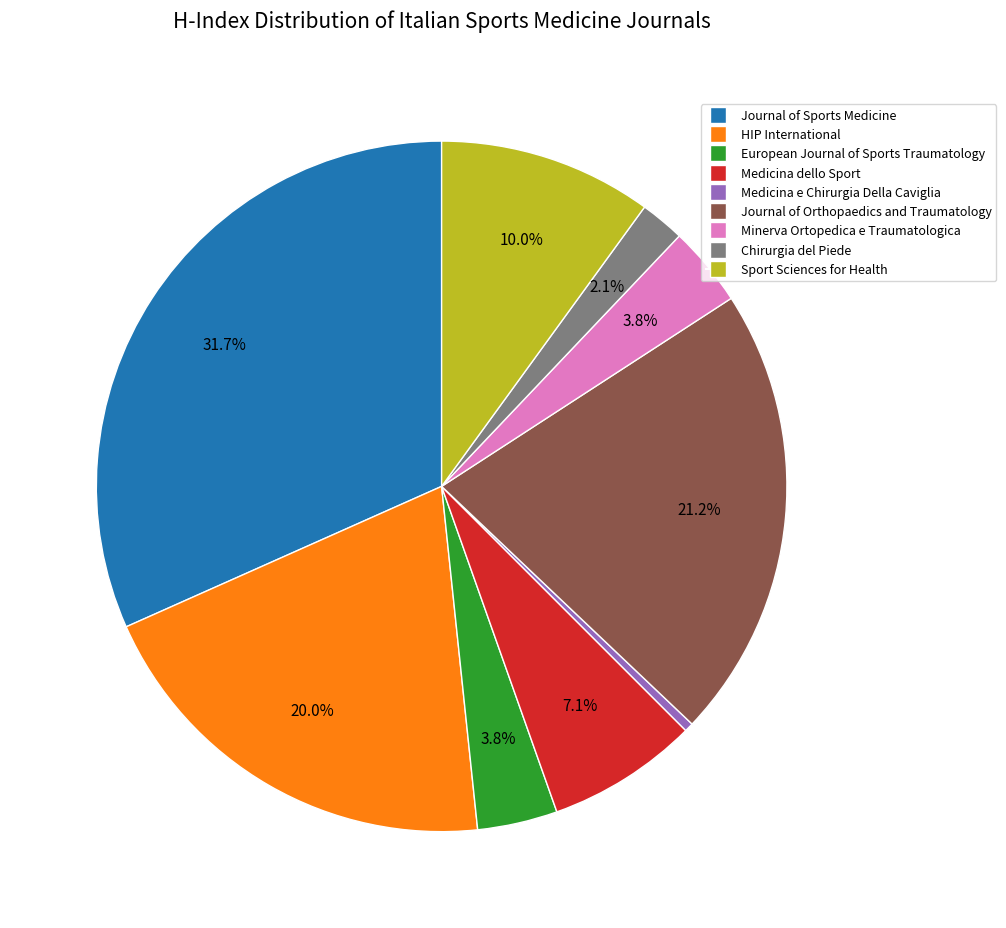

Count the number of slices in the pie.

9